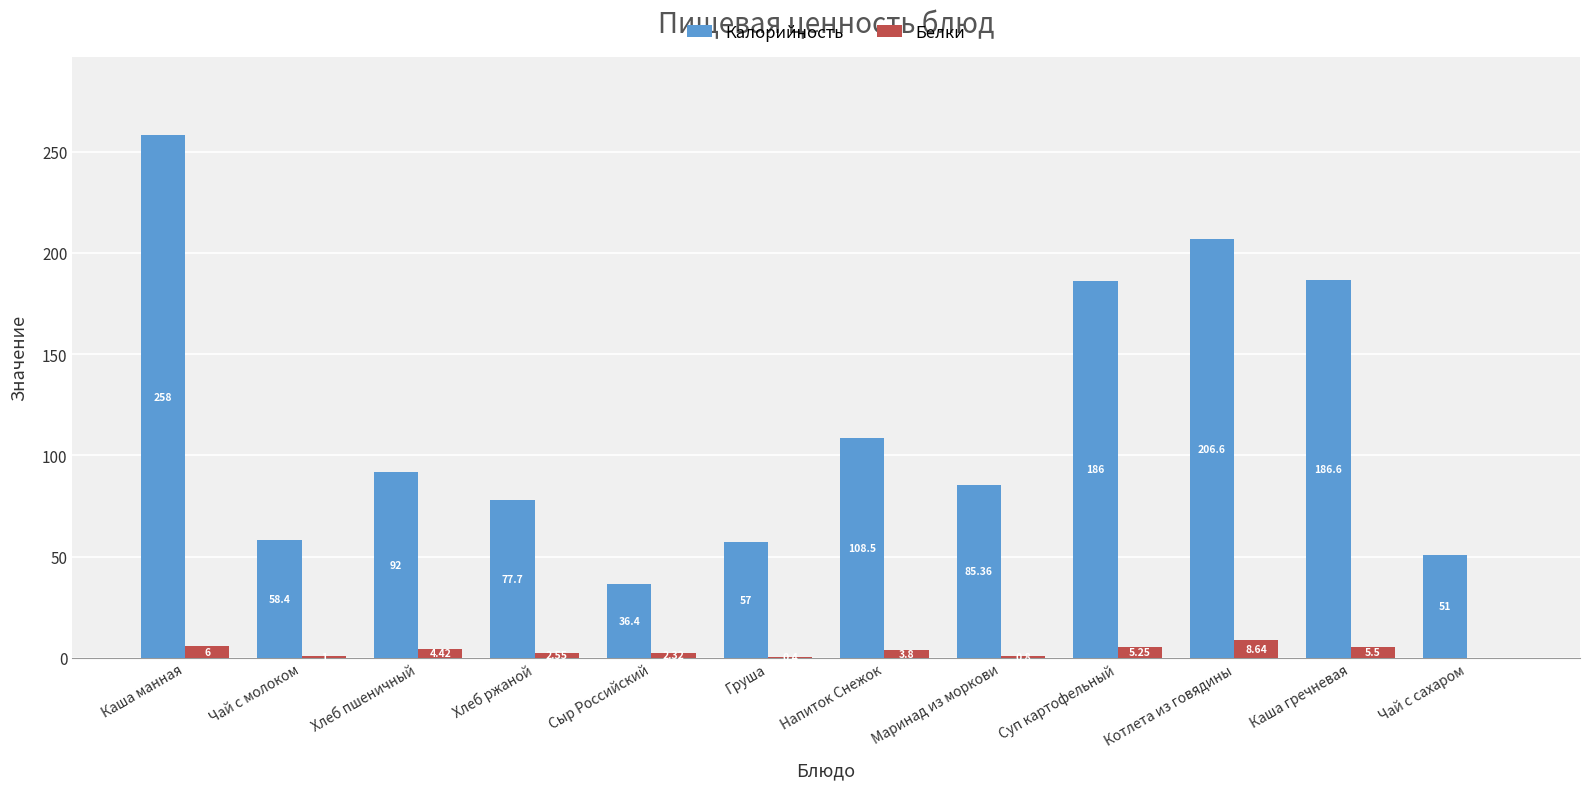

What is the sum of the Калорийность values at Напиток Снежок and Чай с молоком?

166.9